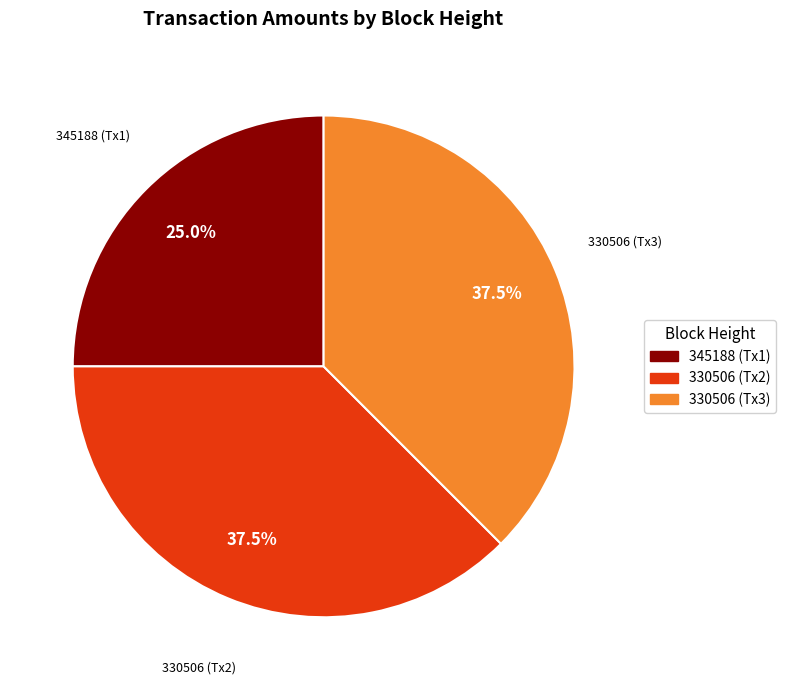

Is there a majority slice in this chart?

No